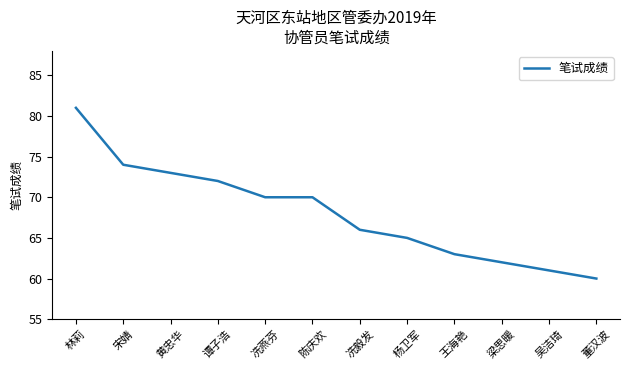

The chart shows a value of 65 at 杨卫军. True or false?

True